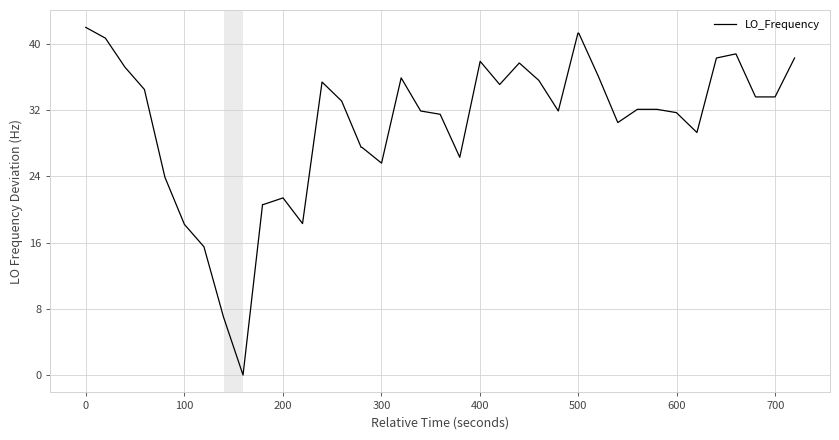

What is the difference between the maximum and minimum values?

42.0